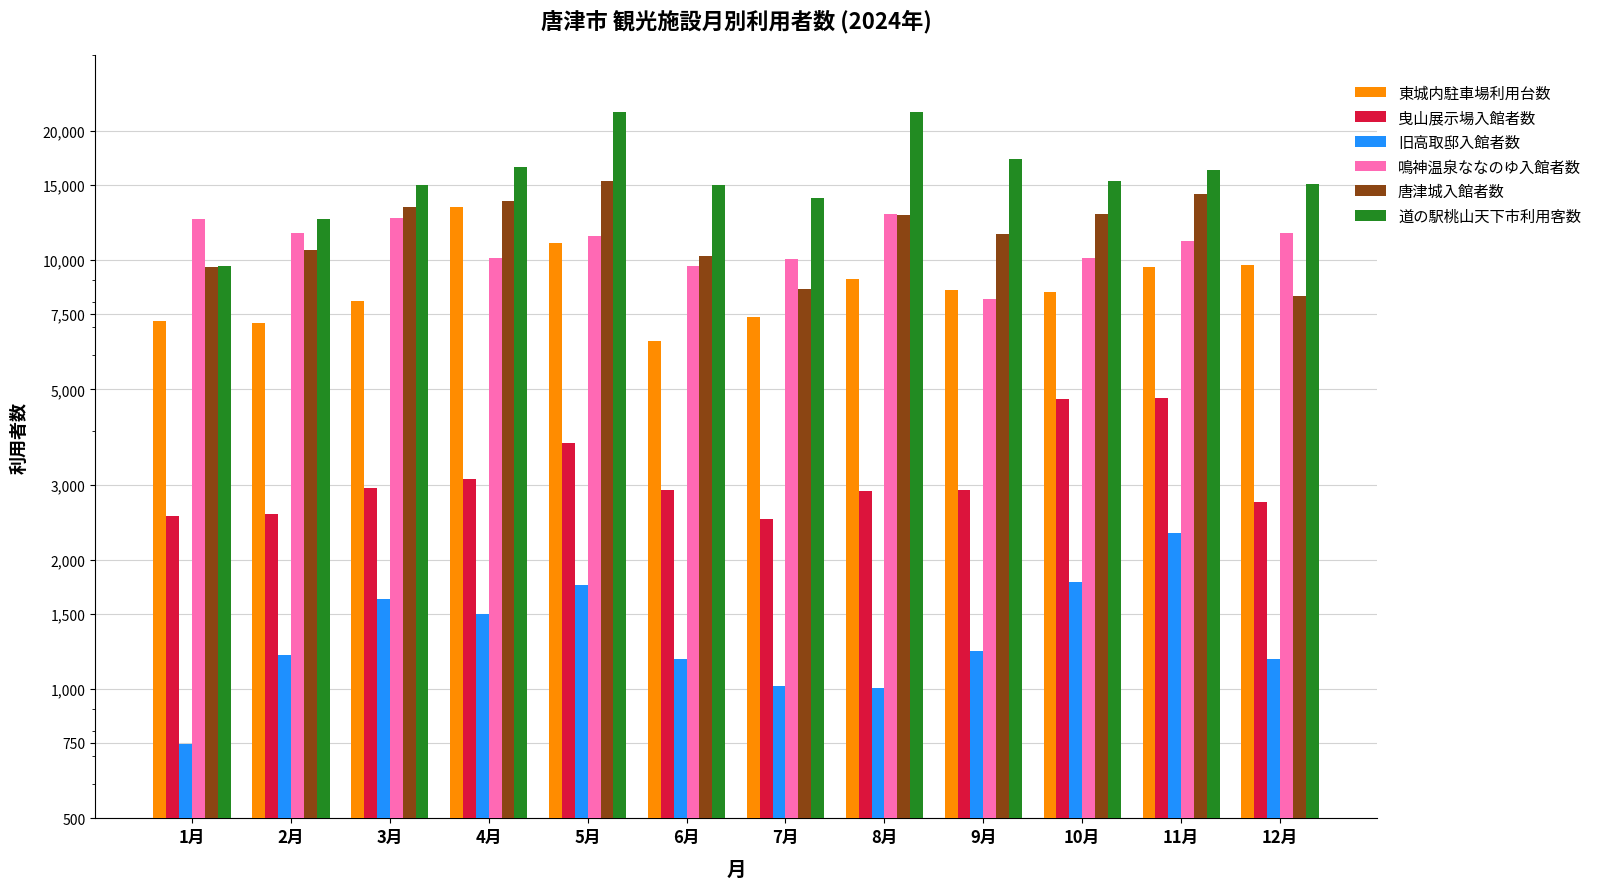

Which category has the highest value across all series?

8月